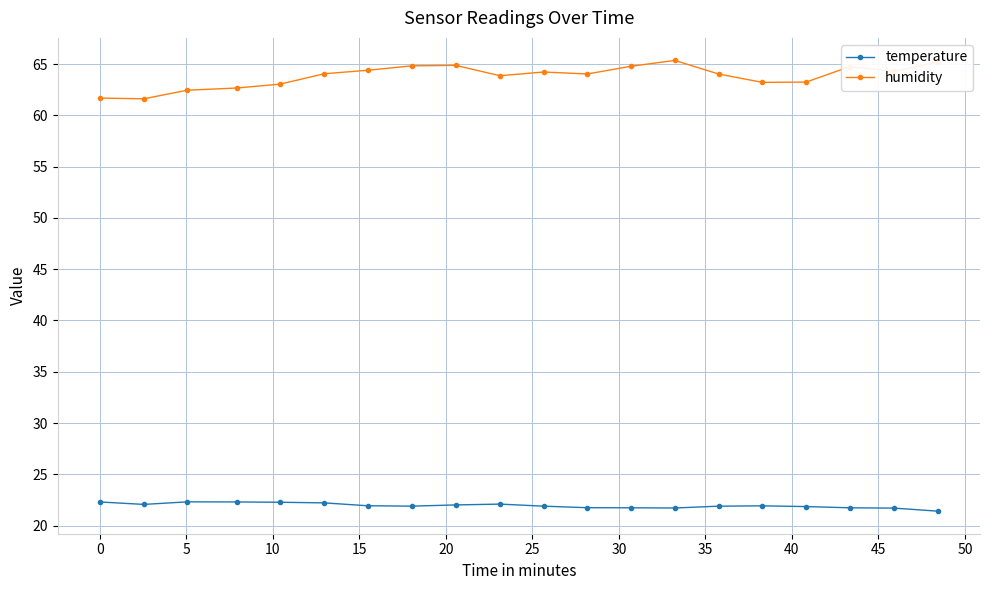

Which series has the widest spread of values?

humidity